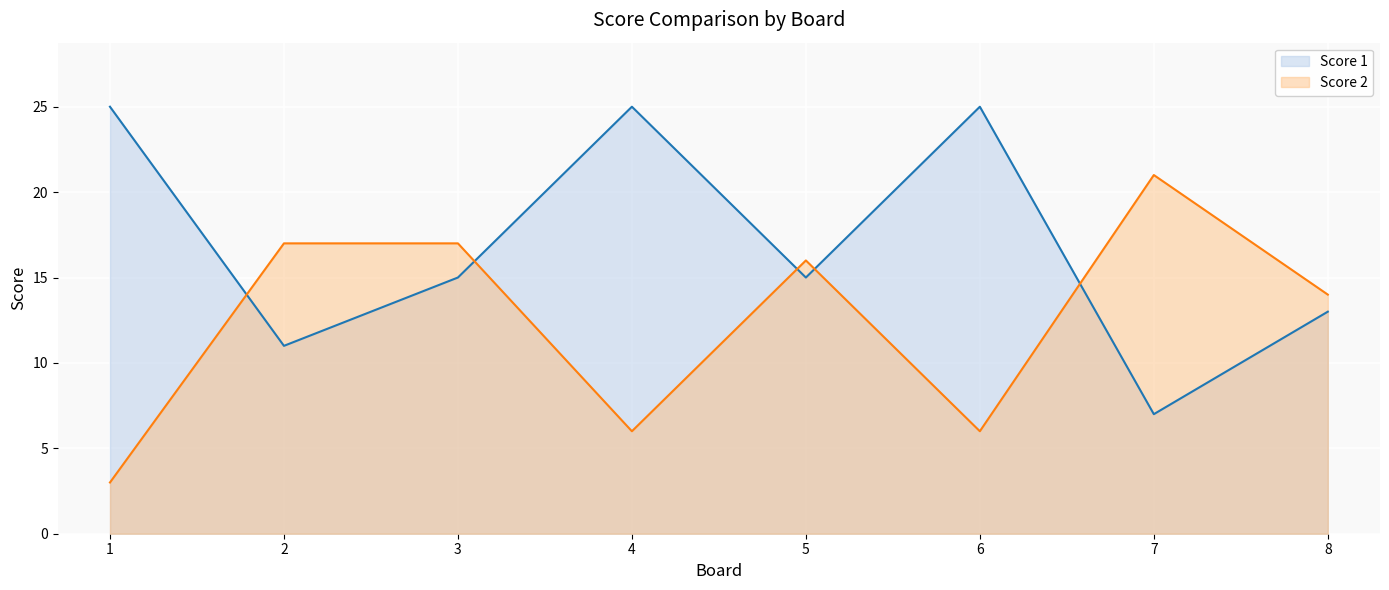

How many lines are shown in the chart?

2